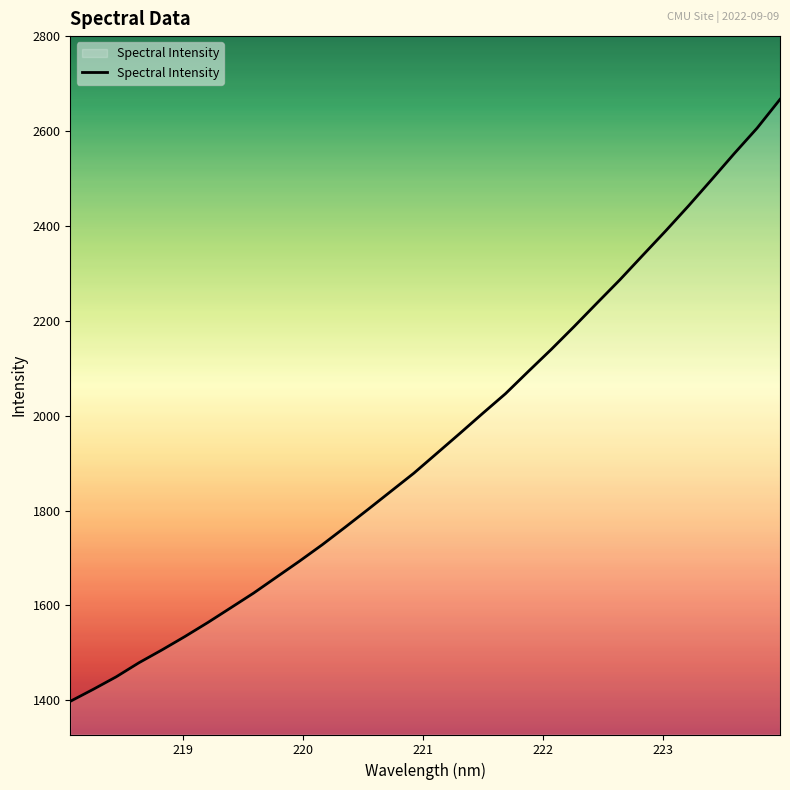

What is the smallest value displayed?

1397.9